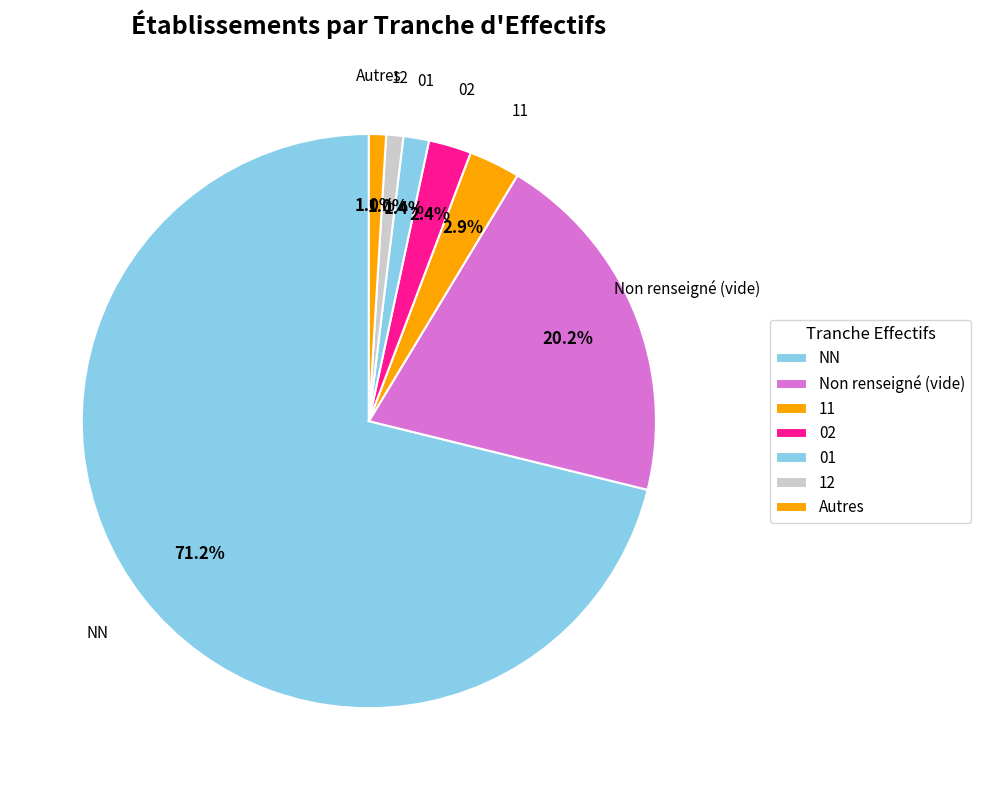

Is 11 the majority of the pie?

No